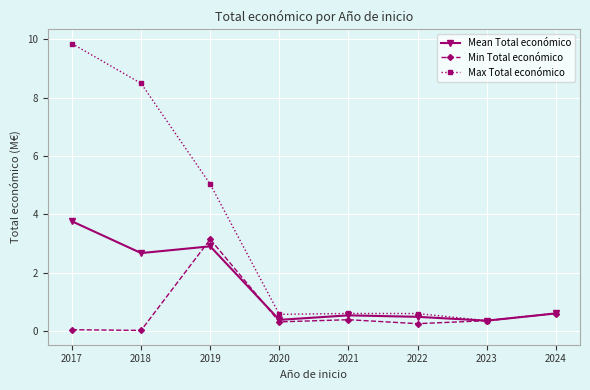

What is the difference between the highest and lowest values at 2021?

0.2